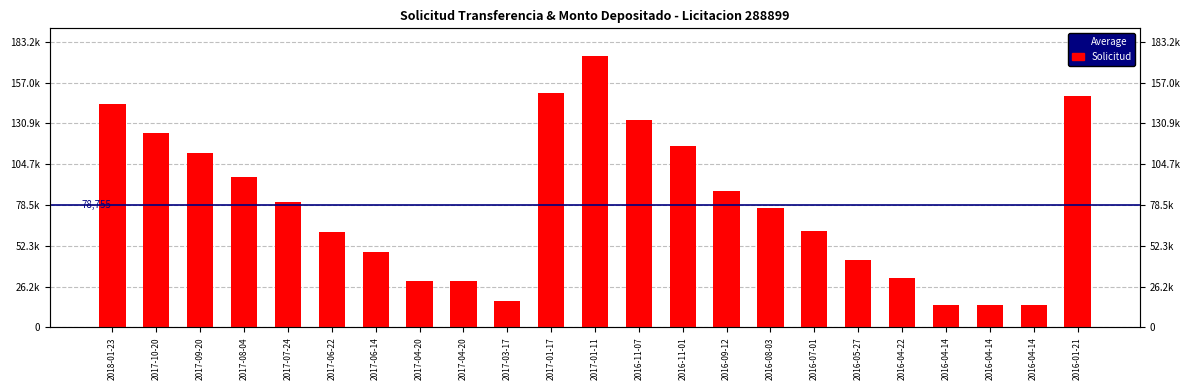

Reading left to right, what are all the values shown in this chart?

143647	125040	111873	96710	80536	60908	48164	29616	29629	17215	150454	174491	133266	116682	87629	76483	61723	43329	31726	14579	14579	14579	148510